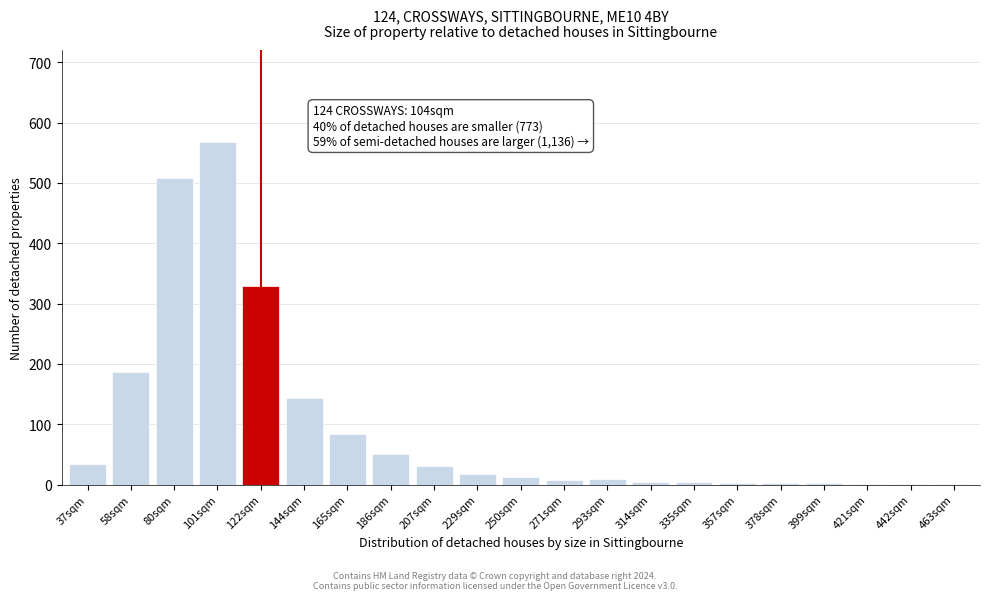

Which has a higher value, 229sqm or 80sqm?

80sqm